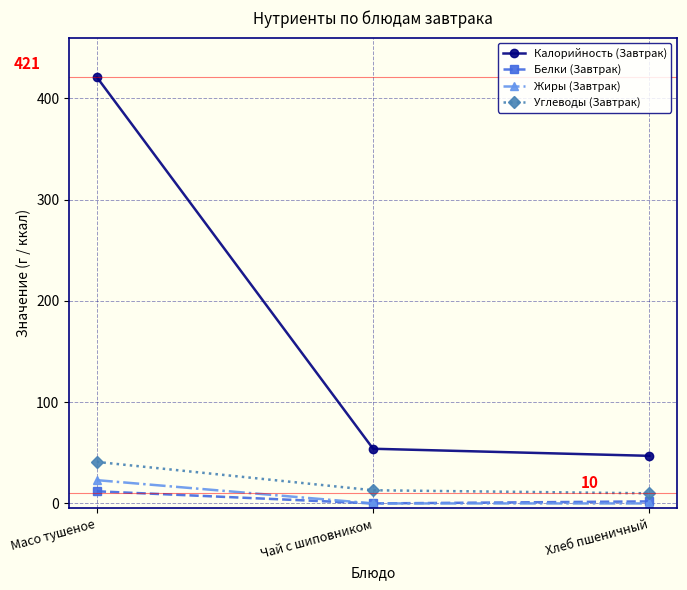

Which series has the largest range (max minus min)?

Калорийность (Завтрак)